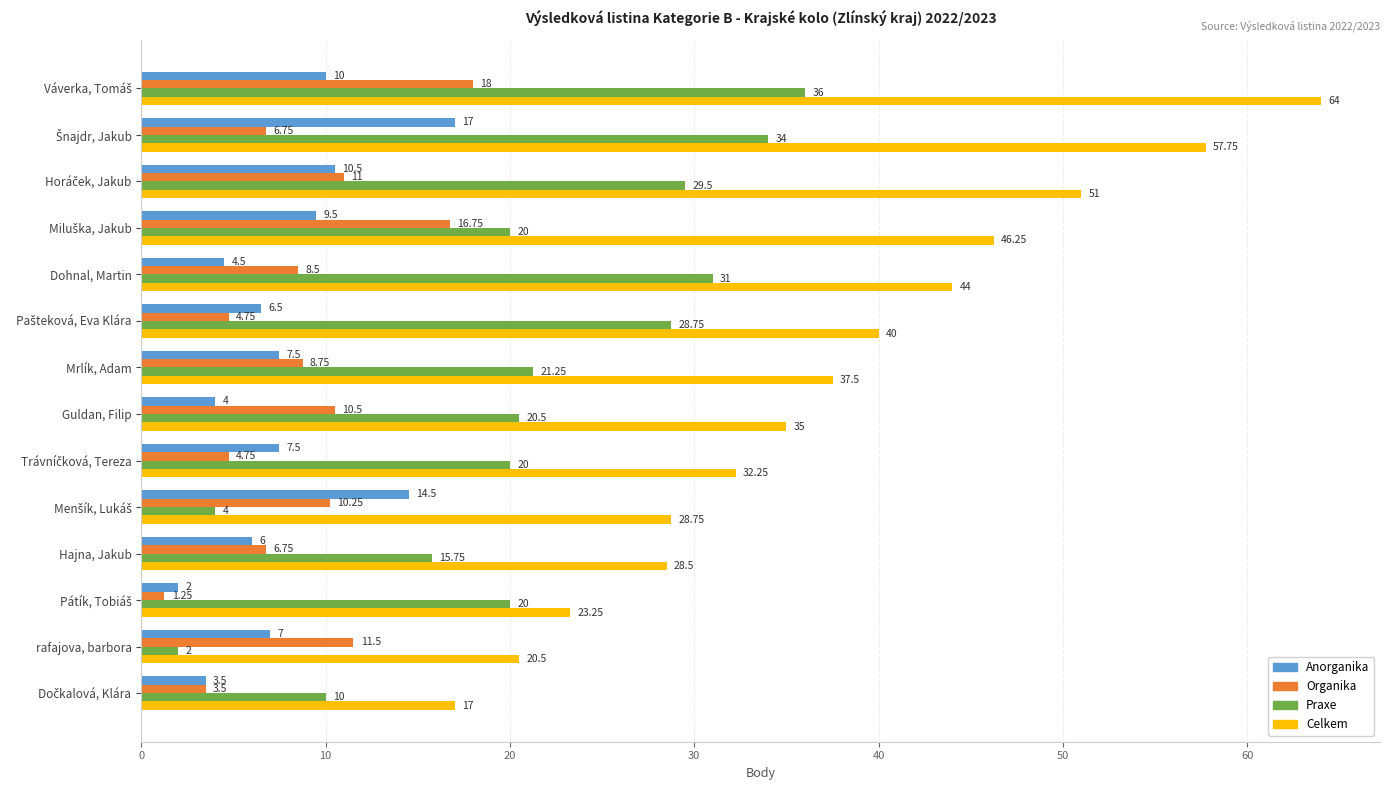

Where is Organika nearest to the value 9?

Mrlík, Adam